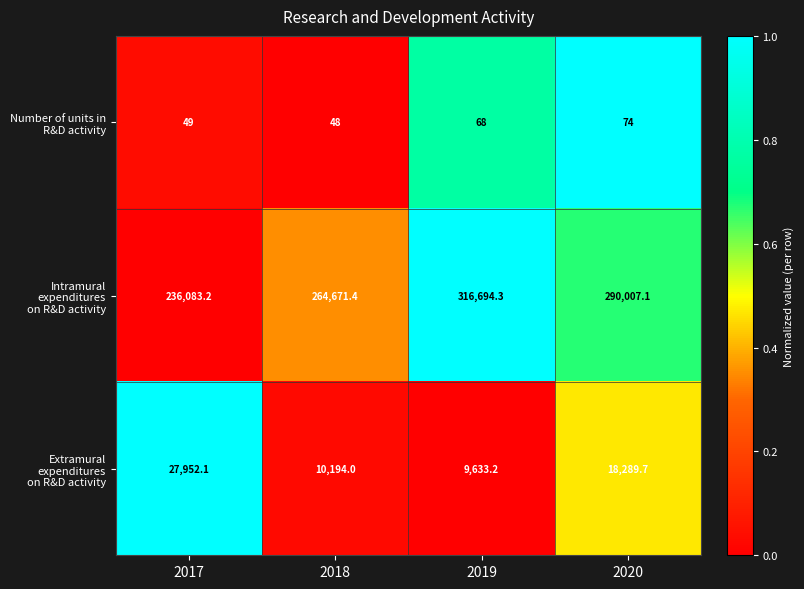

What is the difference between the highest and lowest values at 2018?

264623.4